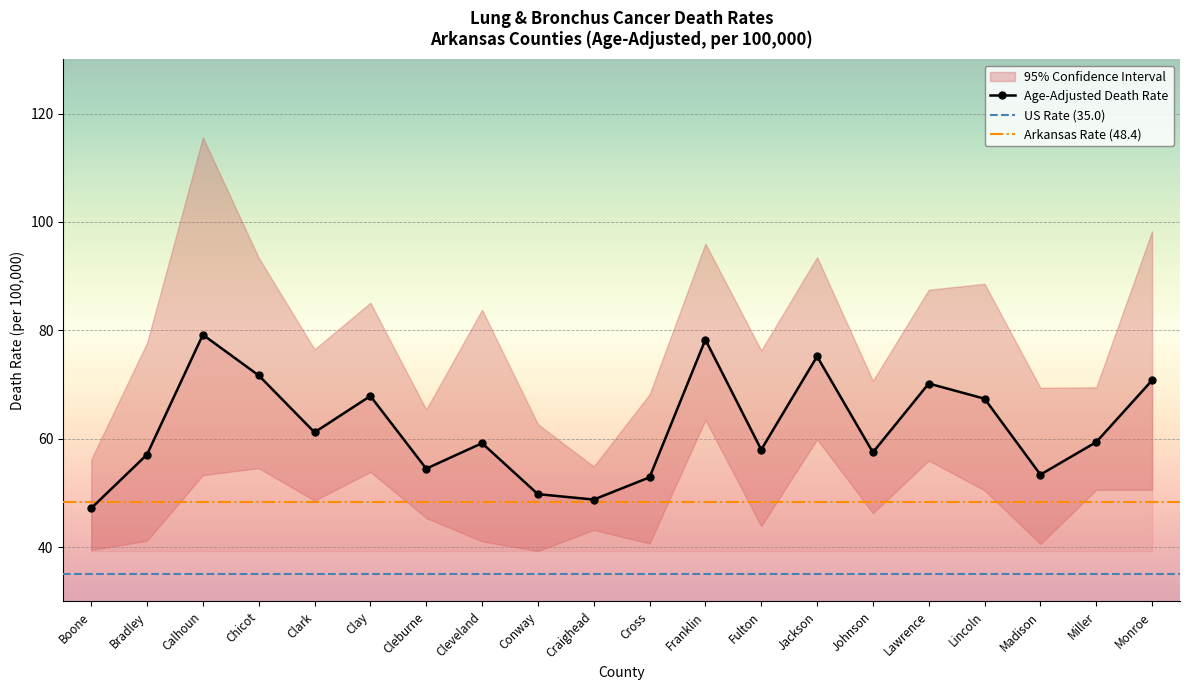

At Monroe, list the series in order from largest to smallest.

Upper 95% CI, Age-Adjusted Death Rate, Lower 95% CI